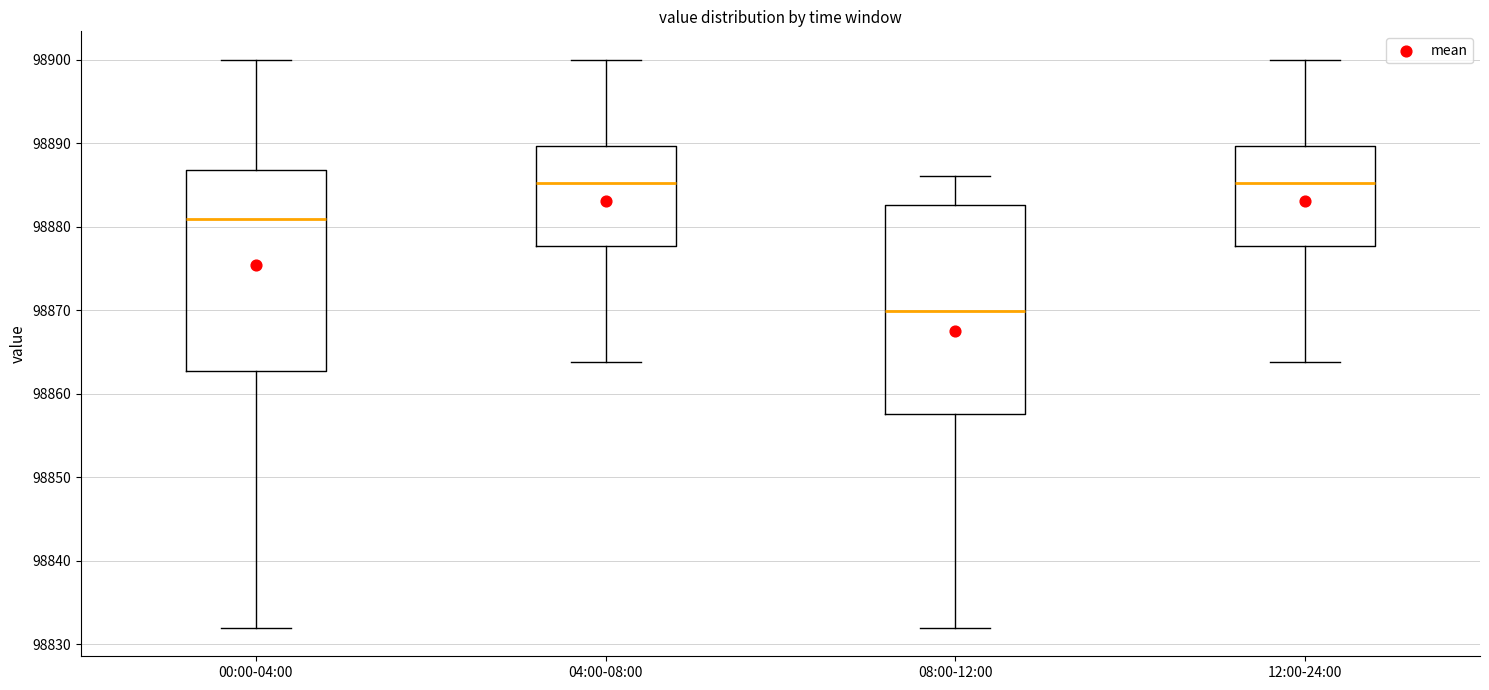

Where does the upper whisker of the box for 04:00-08:00 end on the y-axis? The values are not printed on the chart, so give them approximately, as read against the axis.

98900